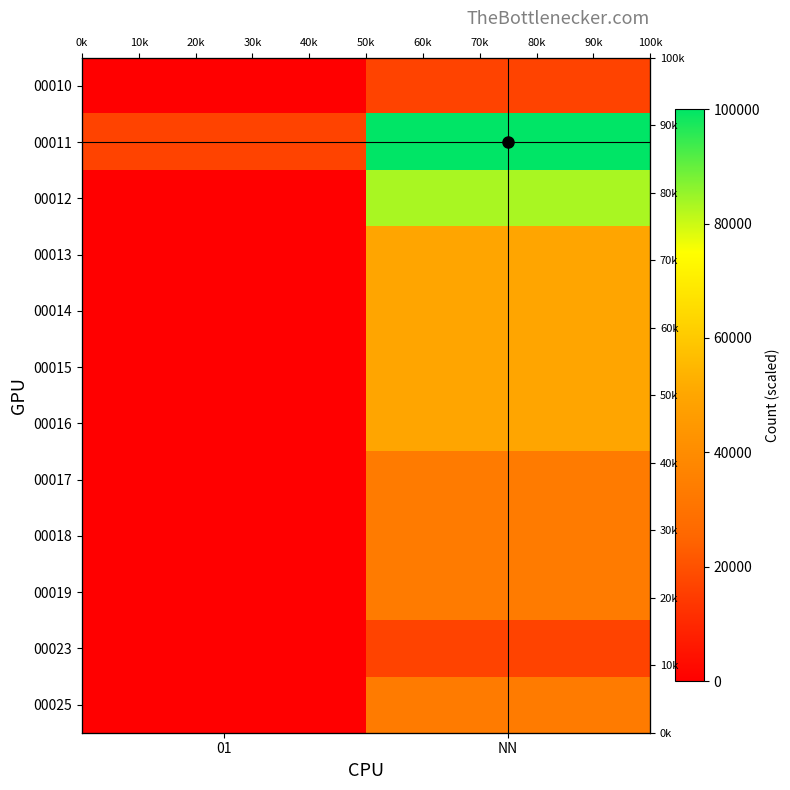

The value of 00019 at 01 is 13728.8. True or false?

False